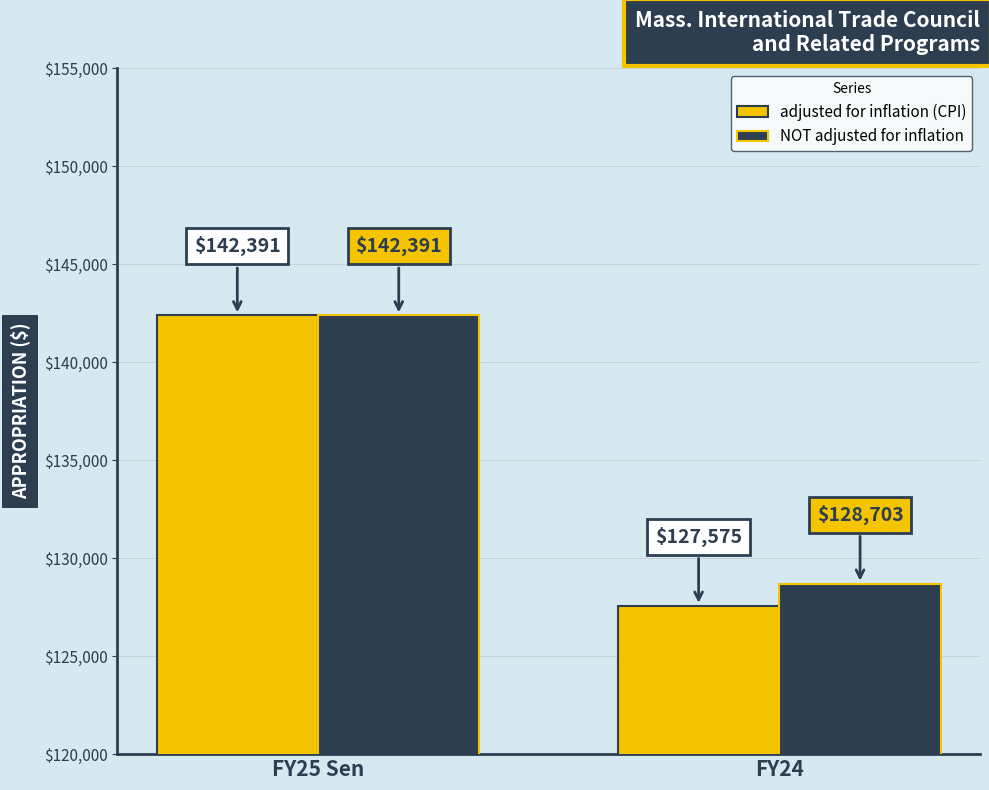

Reading left to right, what are all the values shown in this chart?

adjusted for inflation (CPI): FY25 Sen=142391	FY24=127575
NOT adjusted for inflation: FY25 Sen=142391	FY24=128703